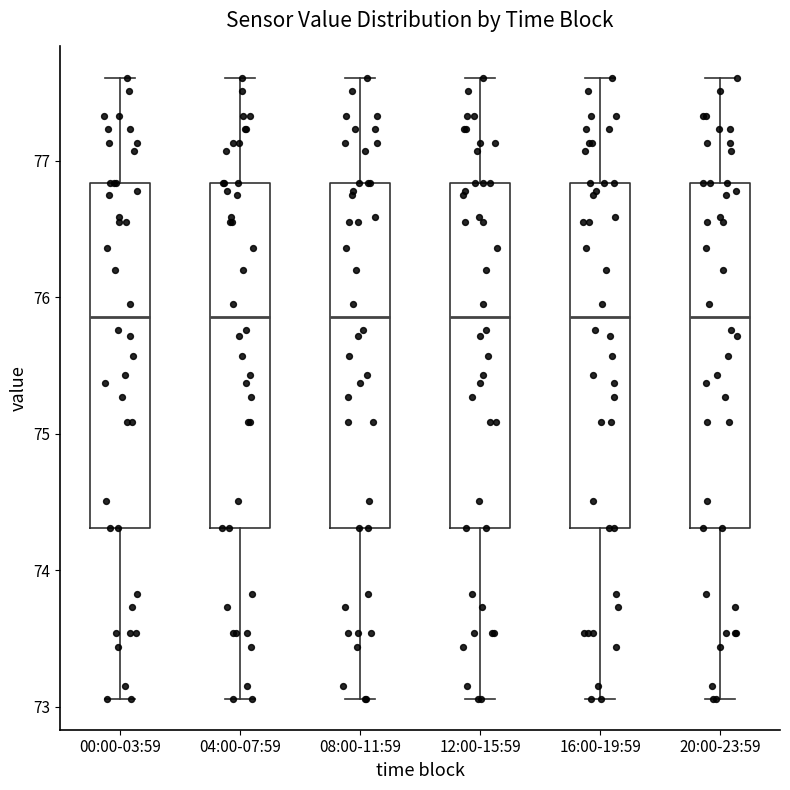

Reading left to right, read every box against the y-axis: the position of its median line, the range the box covers, and the ends of its whiskers. The values are not printed on the chart, so give them approximately, as read against the axis.

00:00-03:59: median 75.9, box 74.3 to 76.8, whiskers 73.1 to 77.6
04:00-07:59: median 75.9, box 74.3 to 76.8, whiskers 73.1 to 77.6
08:00-11:59: median 75.9, box 74.3 to 76.8, whiskers 73.1 to 77.6
12:00-15:59: median 75.9, box 74.3 to 76.8, whiskers 73.1 to 77.6
16:00-19:59: median 75.9, box 74.3 to 76.8, whiskers 73.1 to 77.6
20:00-23:59: median 75.9, box 74.3 to 76.8, whiskers 73.1 to 77.6